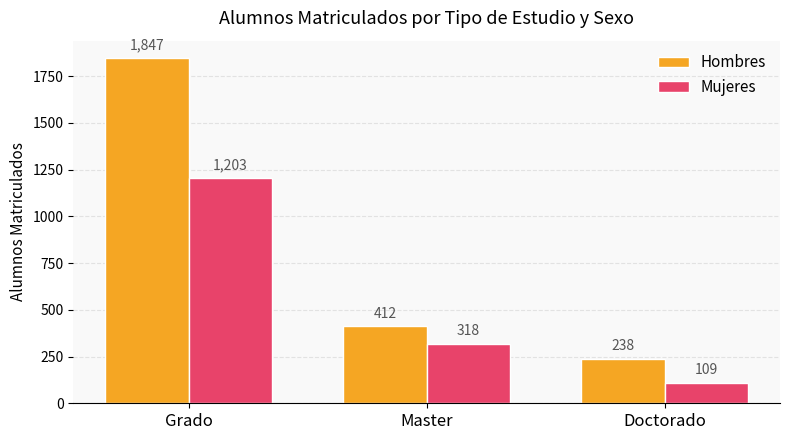

What is the difference between the second highest and minimum values in the Mujeres series?

209